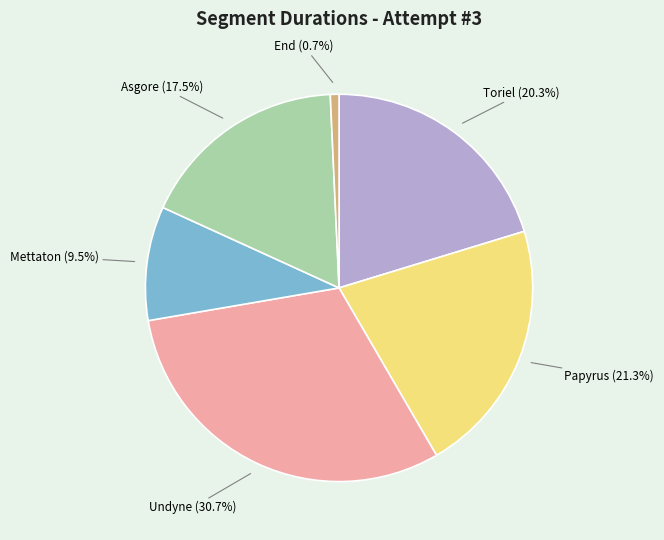

Does any single category account for the majority?

No